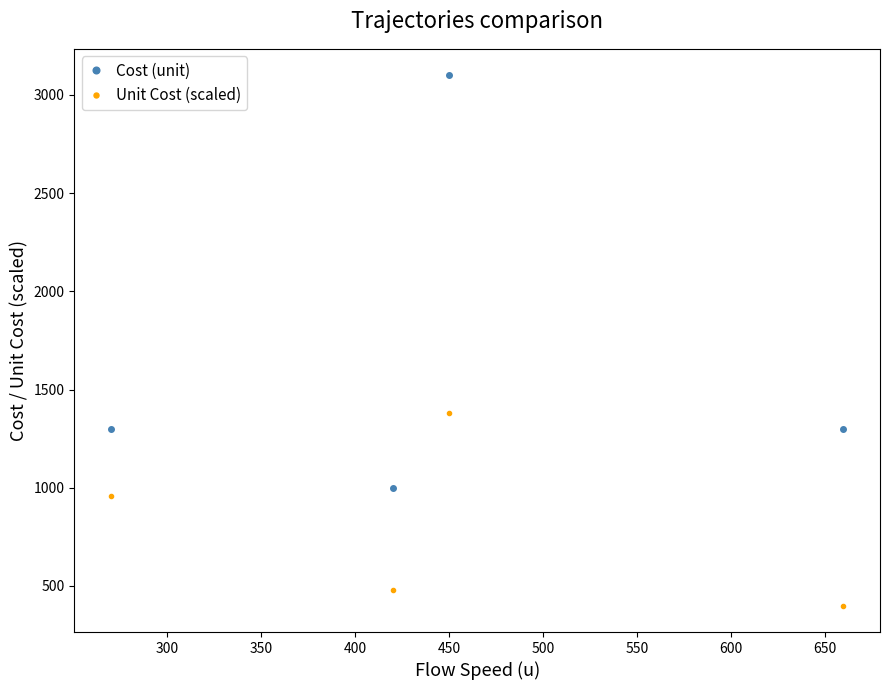

List the series in order of their overall mean, lowest first.

Unit Cost (scaled), Cost (unit)